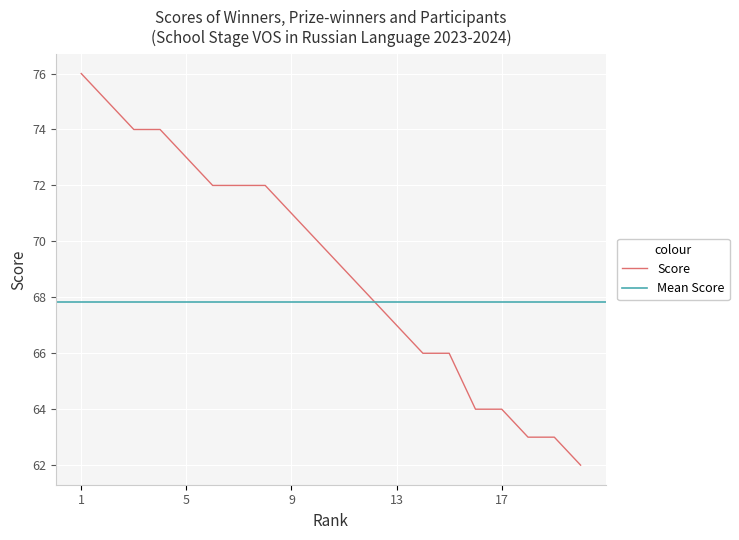

The chart shows a value of 71 at 9. True or false?

True